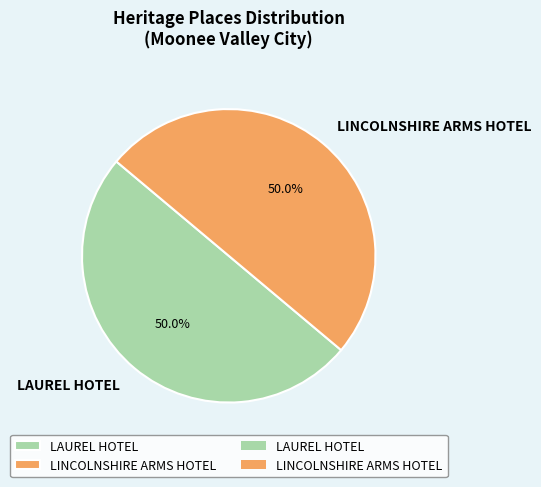

What portion of the pie excludes LAUREL HOTEL?

50.0%